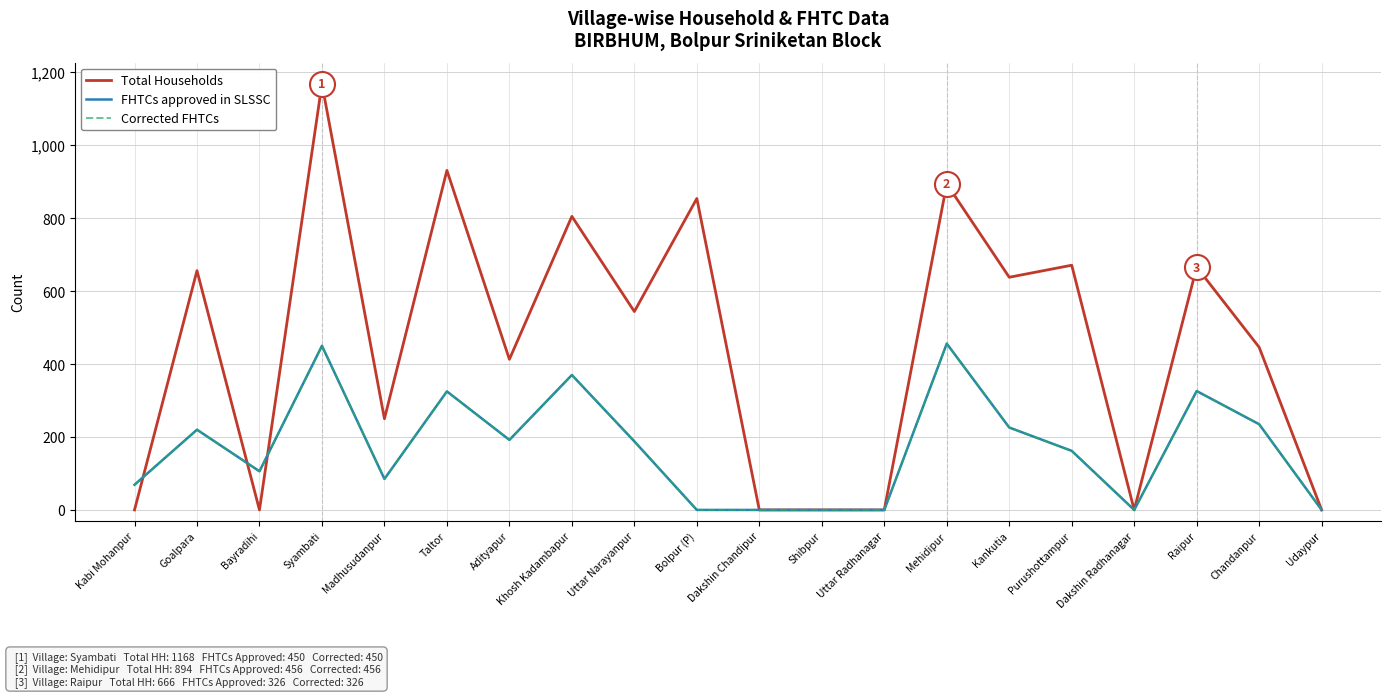

Does the chart display data point markers on the line(s)?

No